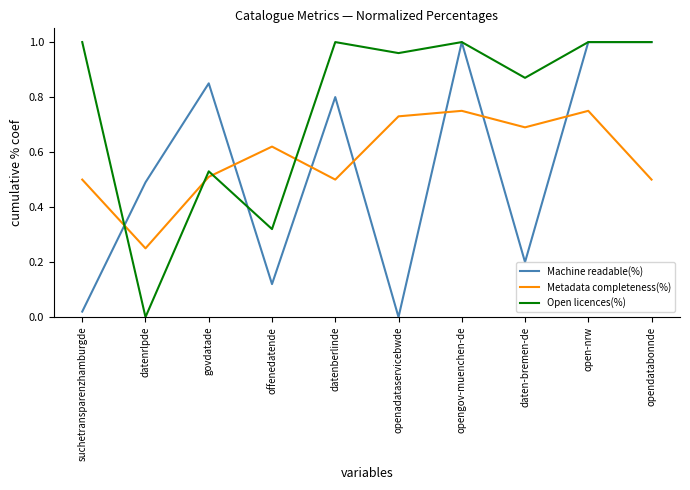

How many categories are shown in the chart?

10